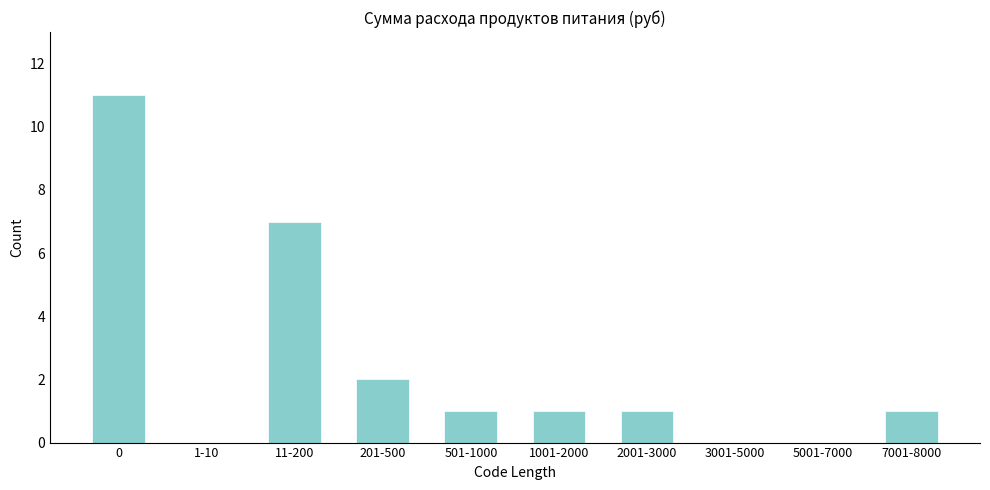

Reading right to left, list all the values displayed in this chart.

7001-8000=1	5001-7000=0	3001-5000=0	2001-3000=1	1001-2000=1	501-1000=1	201-500=2	11-200=7	1-10=0	0=11